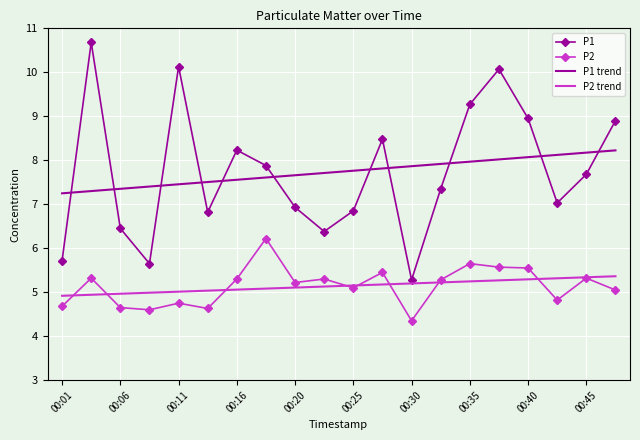

What is the maximum value for P1 trend?

8.2